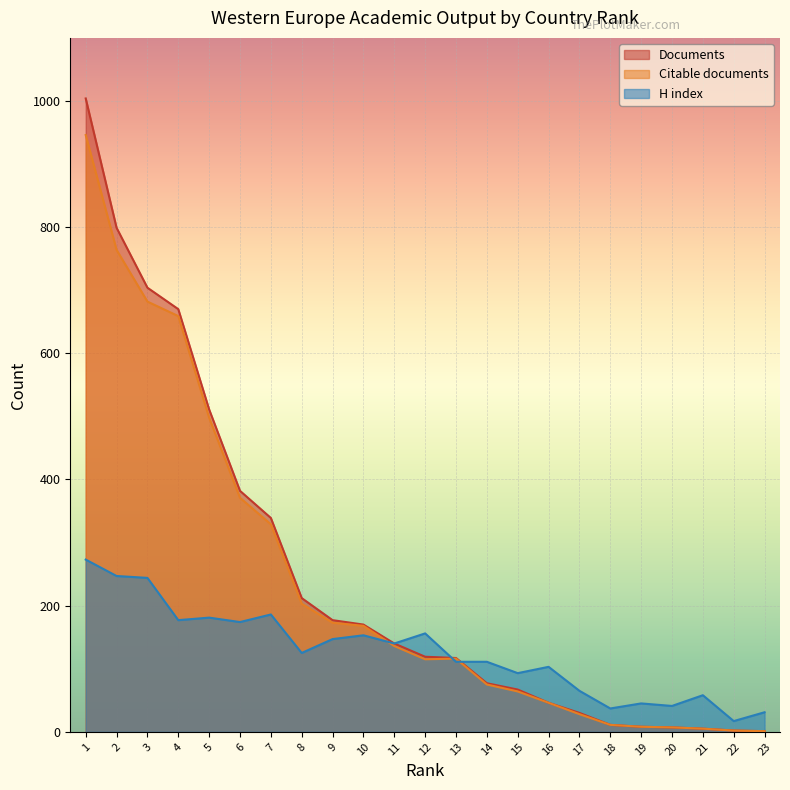

What is the difference between the maximum and minimum values in the H index series?

256